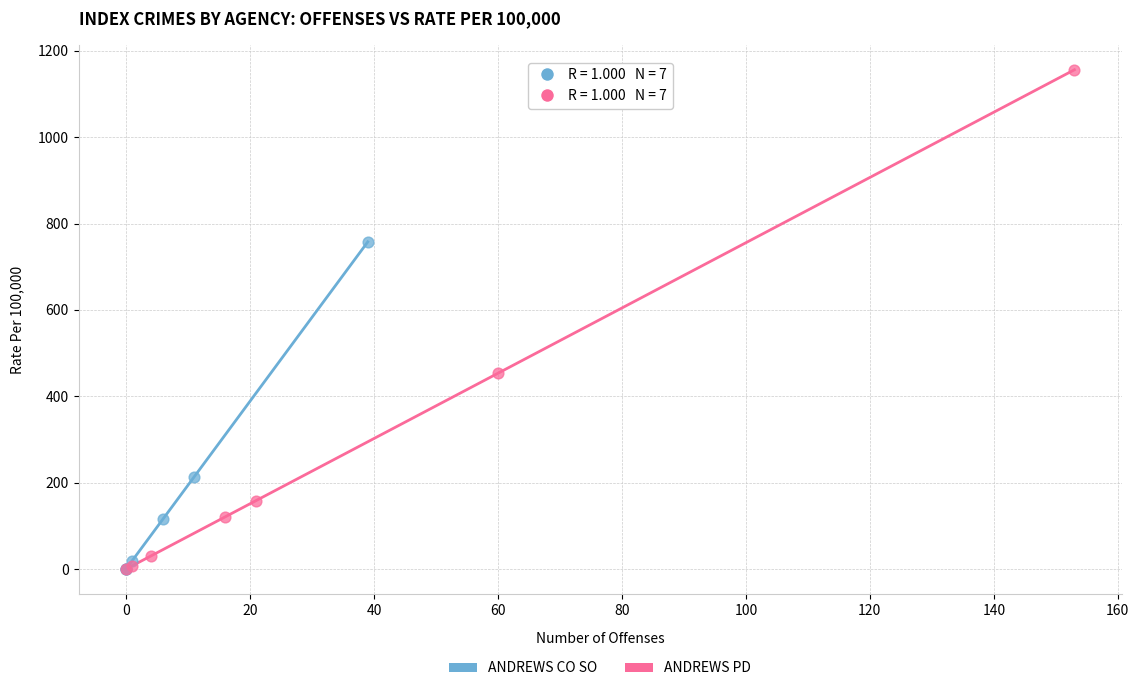

Which series has the widest spread of Y values?

ANDREWS PD